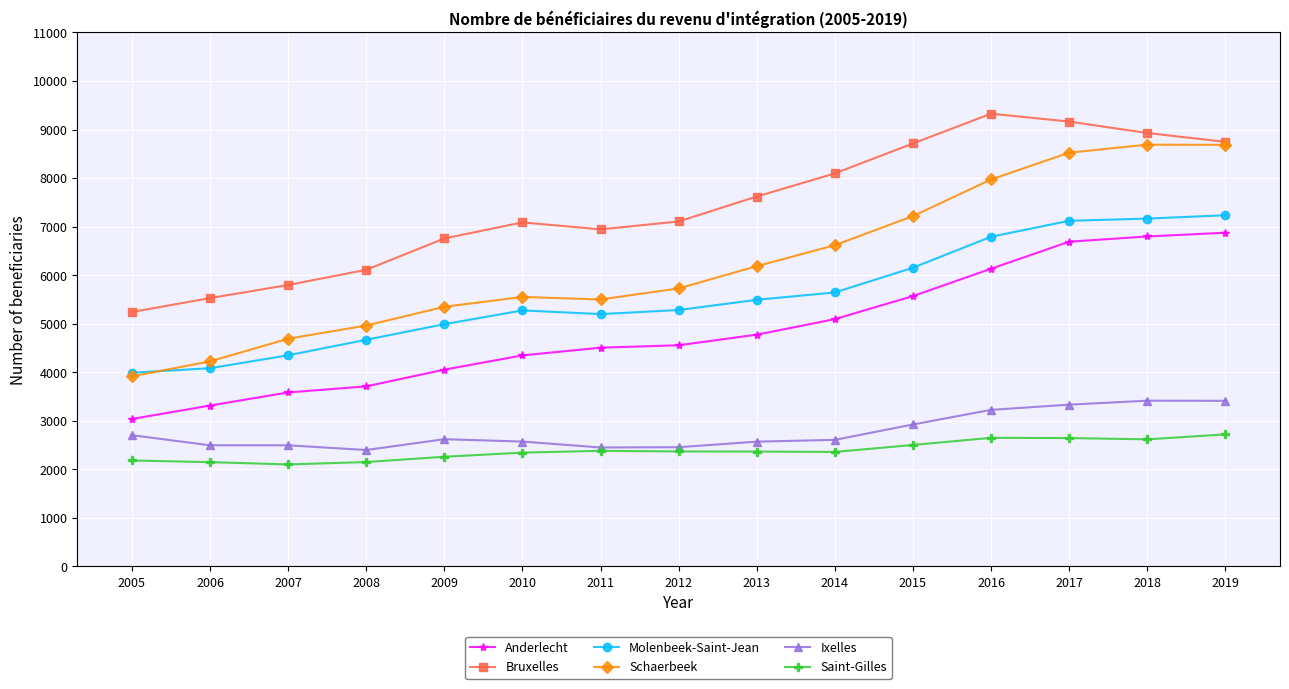

Is the value of Ixelles at 2006 greater than the value of Bruxelles at 2005?

No